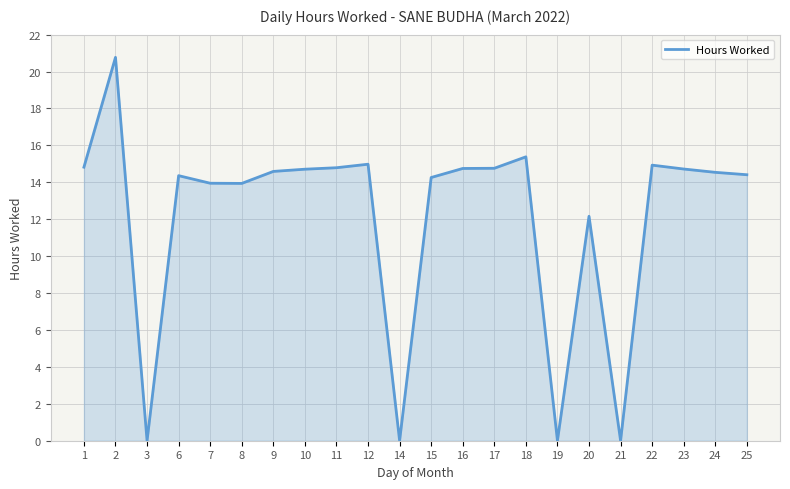

True or false: the data has more than 2 interior local peaks.

True